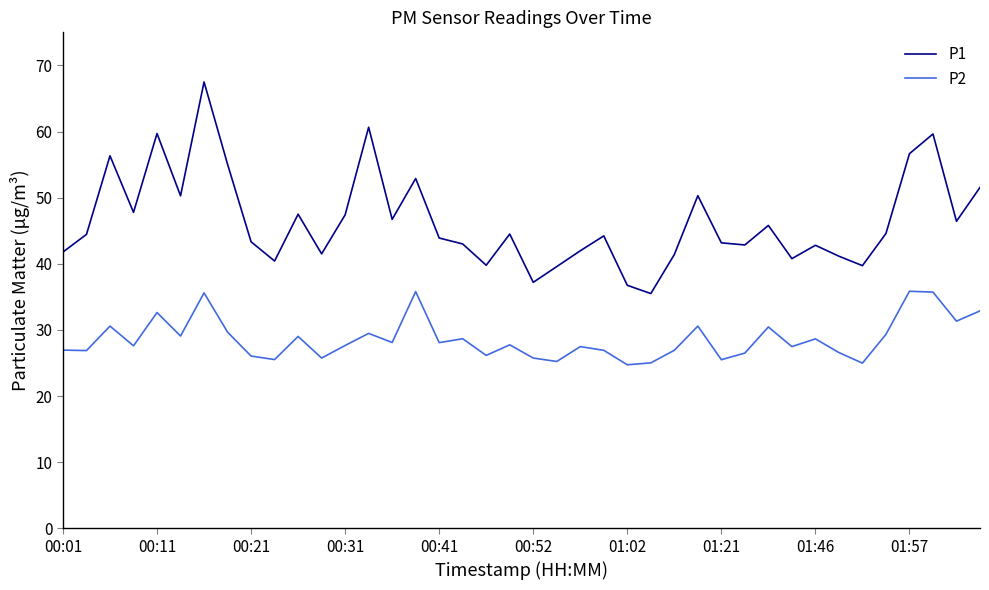

Which series has the largest total across all categories?

P1